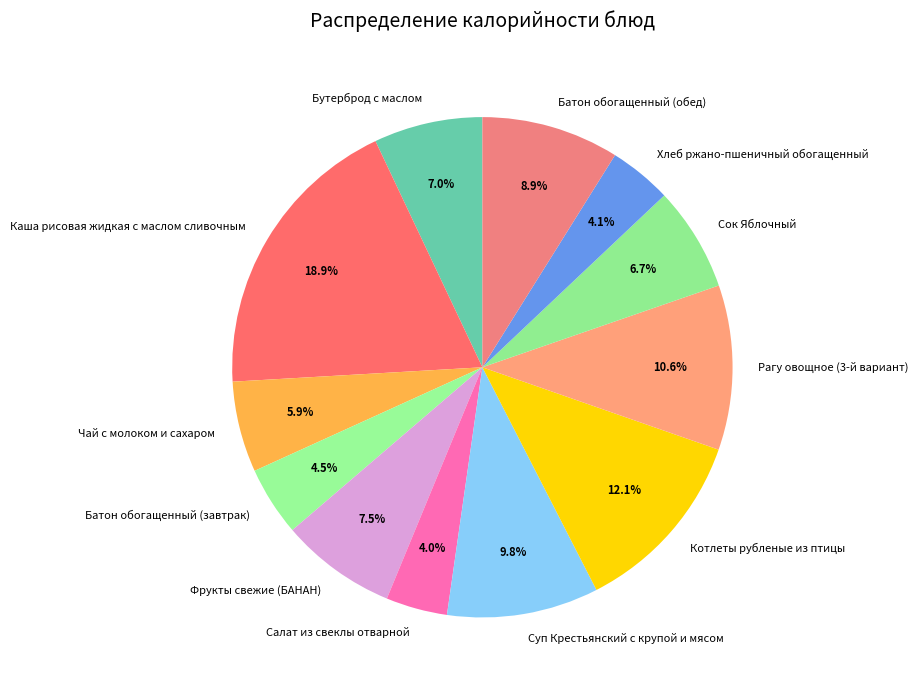

What percentage is the Рагу овощное (3-й вариант) slice, to the nearest percent?

11%